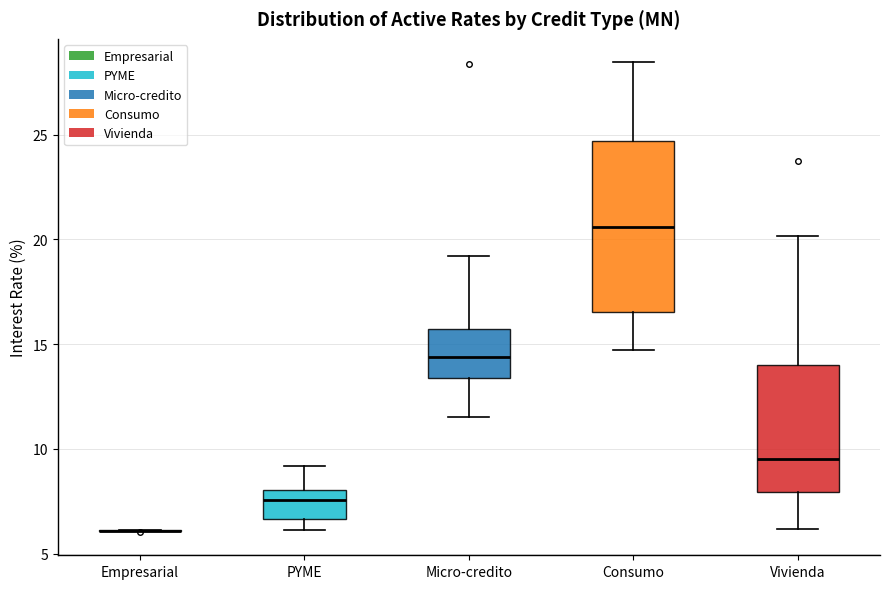

Reading left to right, read every box against the y-axis: the position of its median line, the range the box covers, and the ends of its whiskers. The values are not printed on the chart, so give them approximately, as read against the axis.

Empresarial: box collapsed to a line at 6.0, whiskers 6.0 to 6.0
PYME: median 7.5, box 6.5 to 8.0, whiskers 6.0 to 9.0
Micro-credito: median 14.5, box 13.5 to 15.5, whiskers 11.5 to 19.0
Consumo: median 20.5, box 16.5 to 24.5, whiskers 14.5 to 28.5
Vivienda: median 9.5, box 8.0 to 14.0, whiskers 6.0 to 20.0